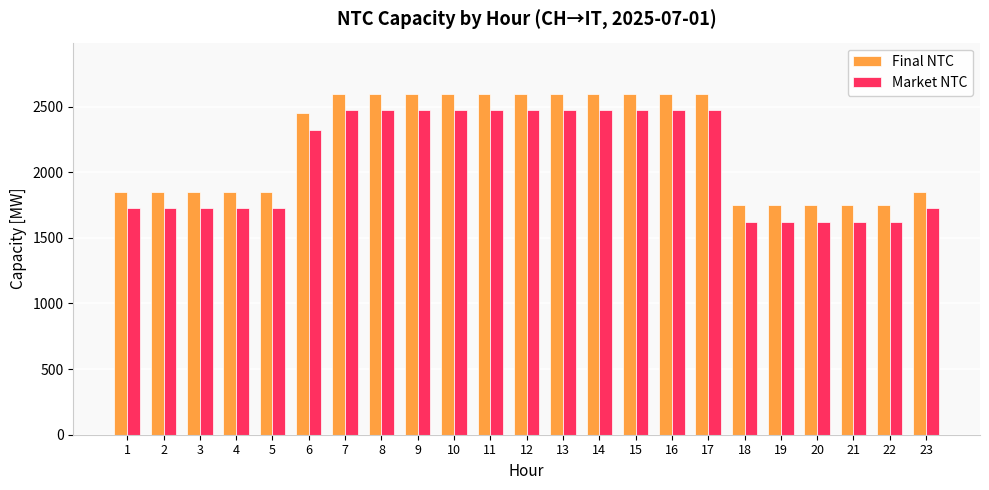

The value of Final NTC at 17 is 1401. True or false?

False